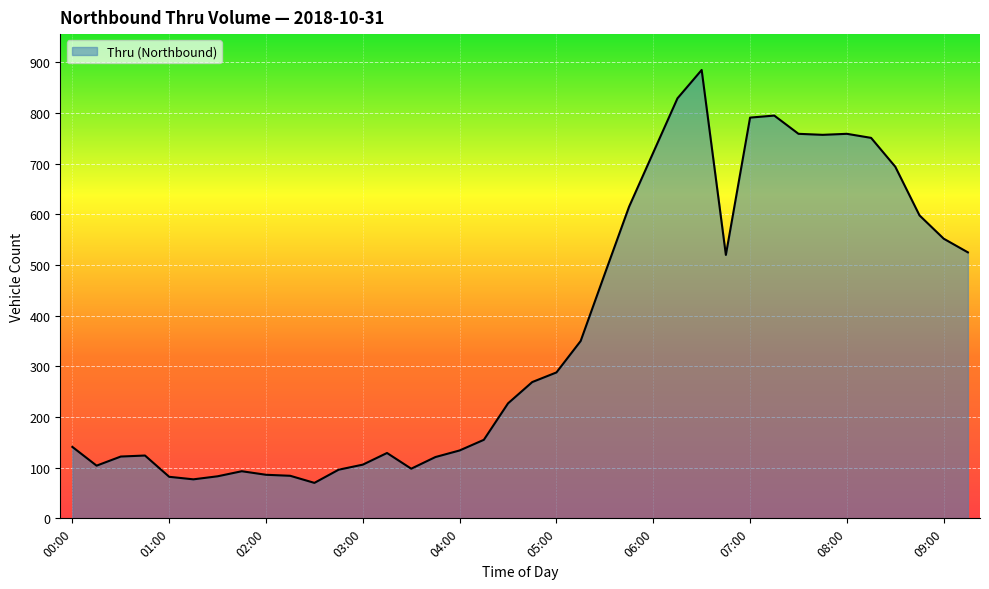

What is the greatest value displayed?

885